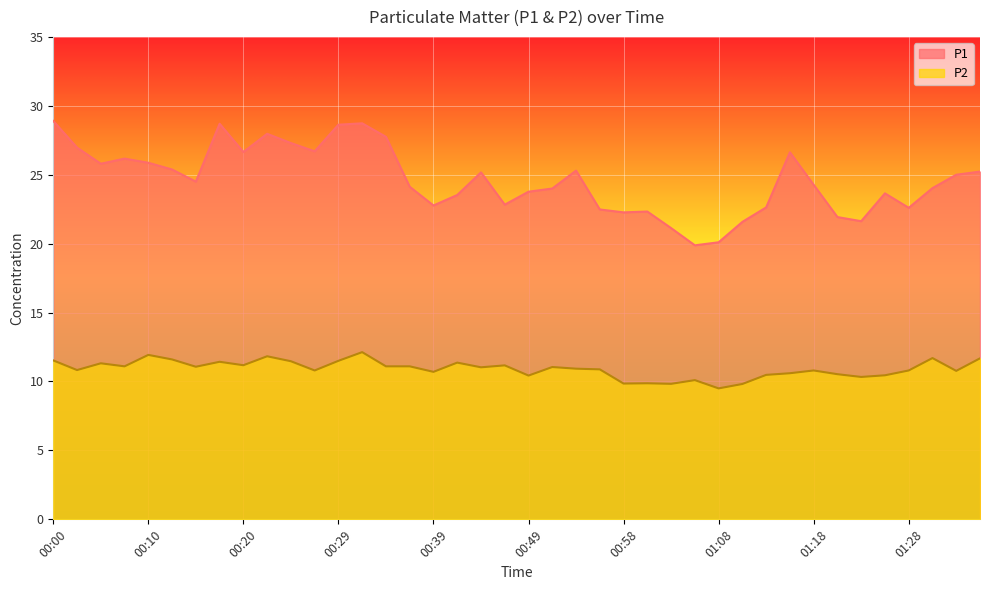

At which category is the sum across all series the highest?

00:32